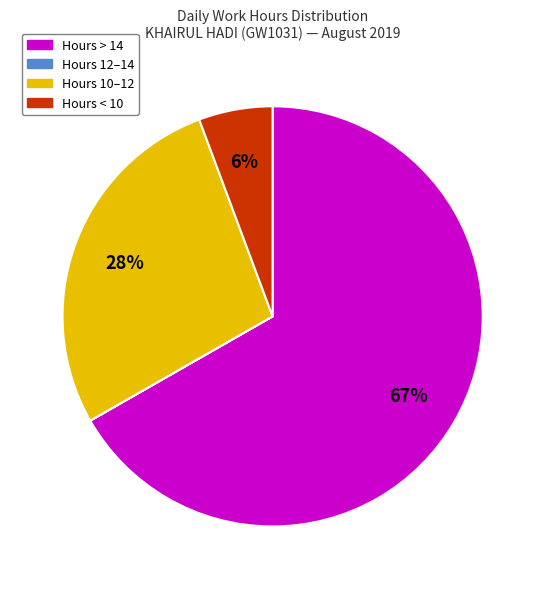

Is there any slice that represents more than half of the pie?

Yes